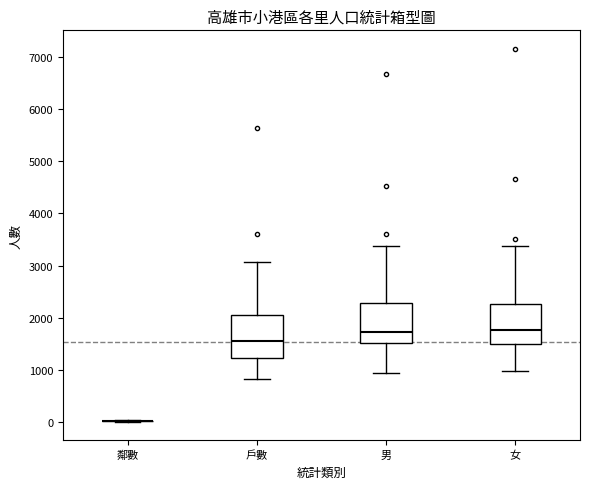

Reading left to right, transcribe this box plot: for each box, give where its median line is, the range the box spans, and where its two whiskers end, as read against the y-axis. The values are not printed on the chart, so give them approximately, as read against the axis.

鄰數: box collapsed to a line at 0, whiskers 0 to 0
戶數: median 1600, box 1200 to 2100, whiskers 800 to 3100
男: median 1700, box 1500 to 2300, whiskers 900 to 3400
女: median 1800, box 1500 to 2300, whiskers 1000 to 3400